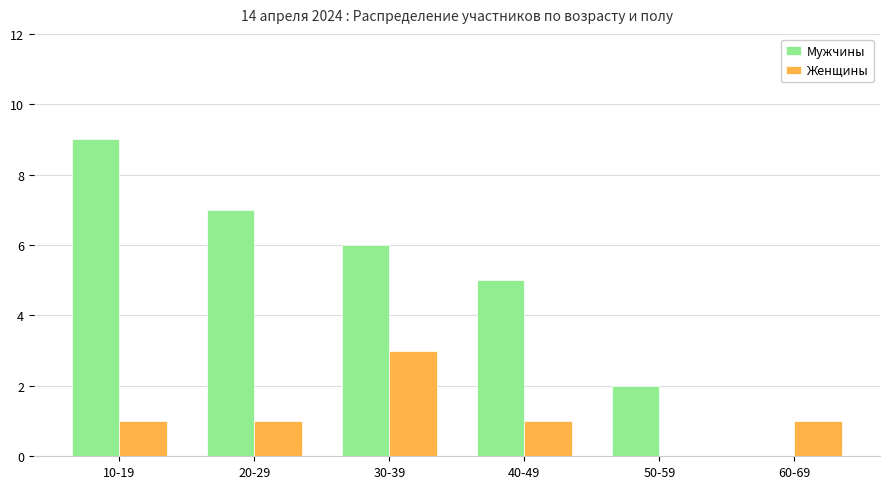

True or false: Женщины has a value of 1 at 40-49.

True